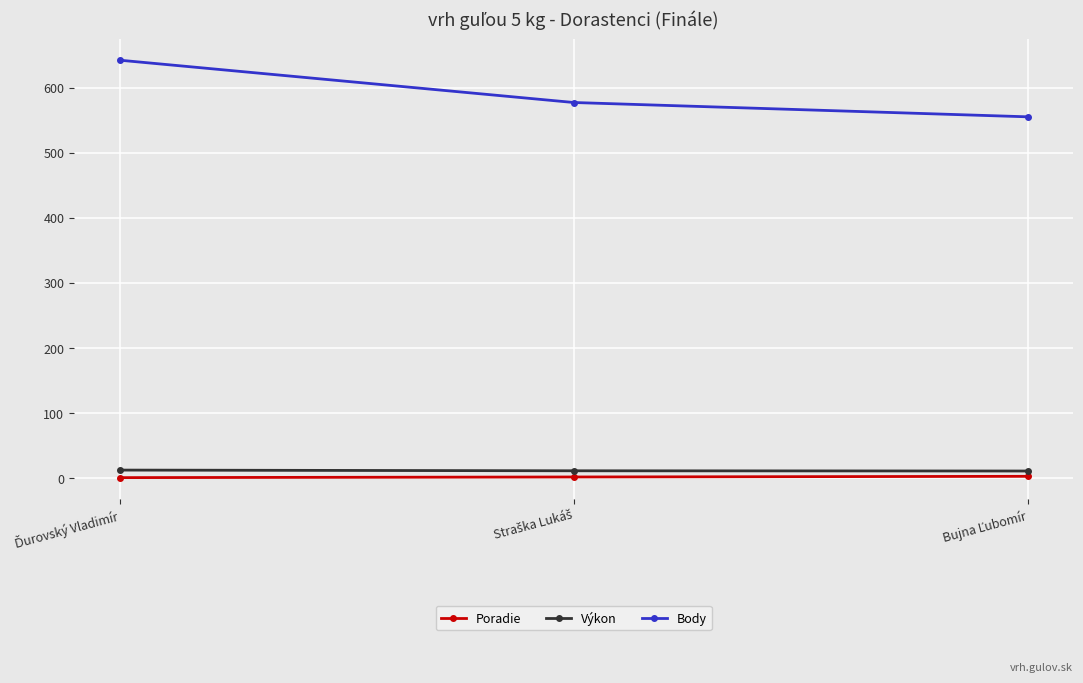

What is the average value of the Poradie series?

2.0